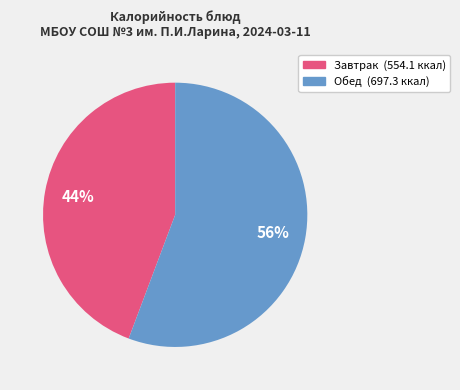

How many slices are in this pie chart?

2